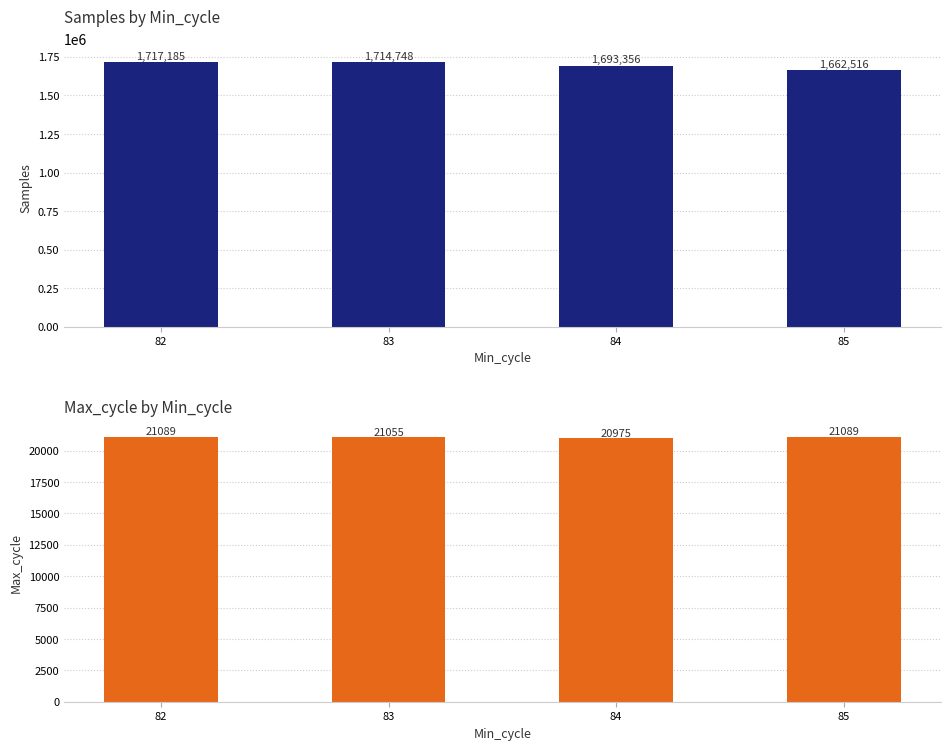

What is the difference between the highest and lowest values at 82?

1696096